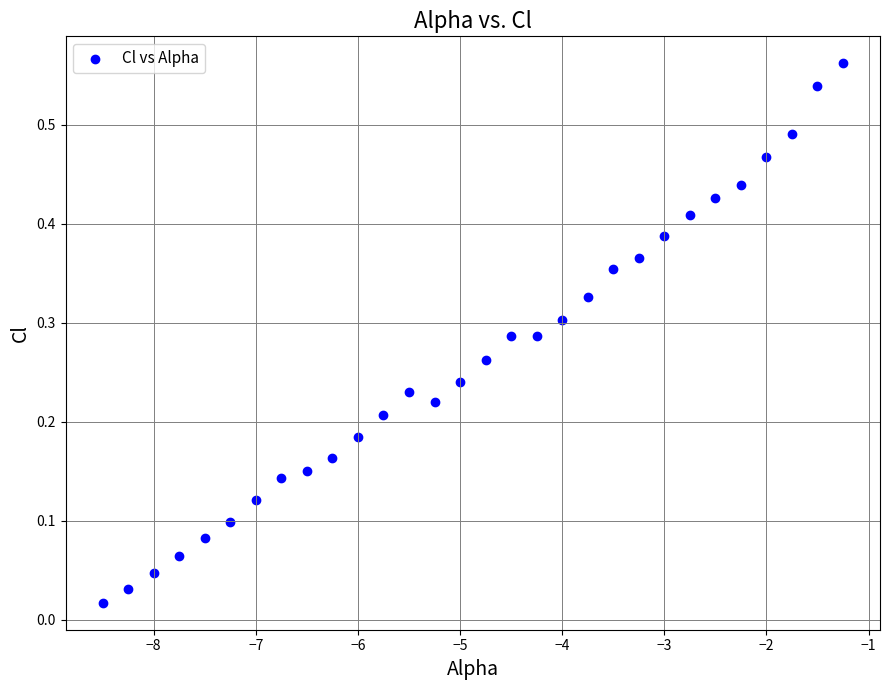

What is the range of X values (max minus min)?

7.2